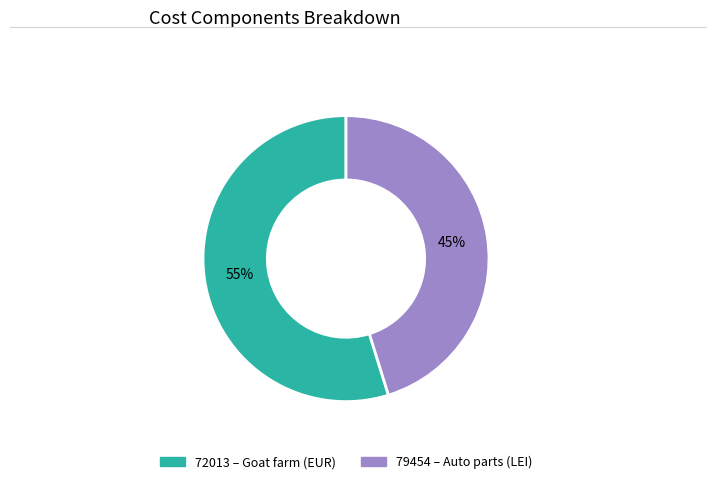

Which category has the smallest portion of the pie?

79454